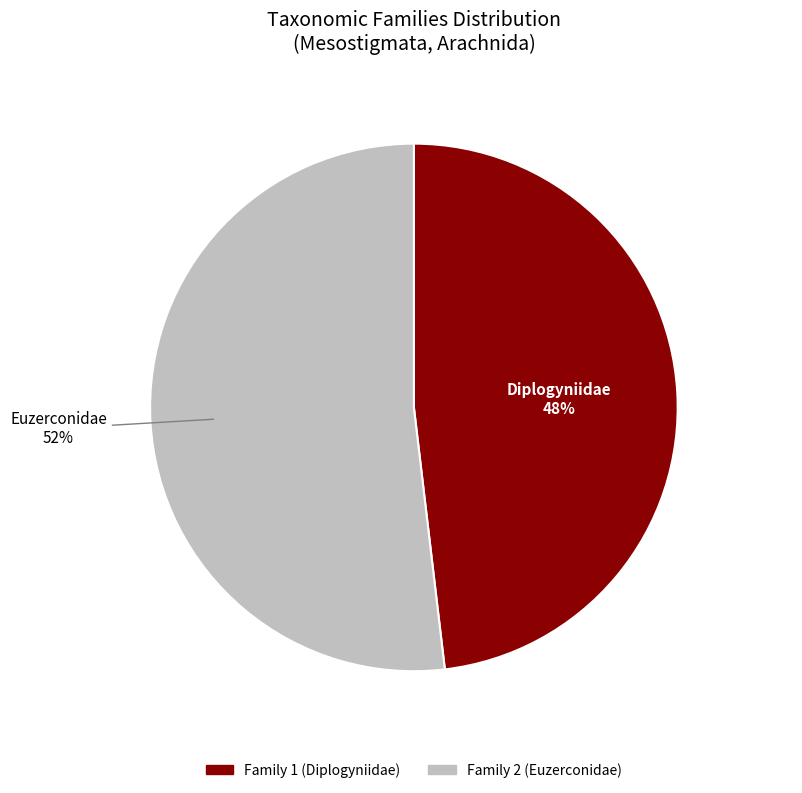

Rank the categories by value from highest to lowest.

Euzerconidae, Diplogyniidae